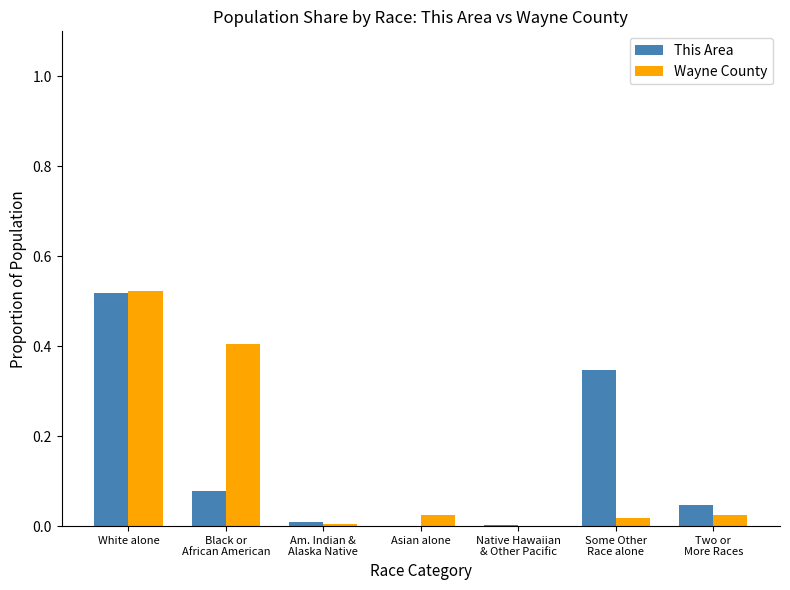

What is the sum of all This Area values?

1.0